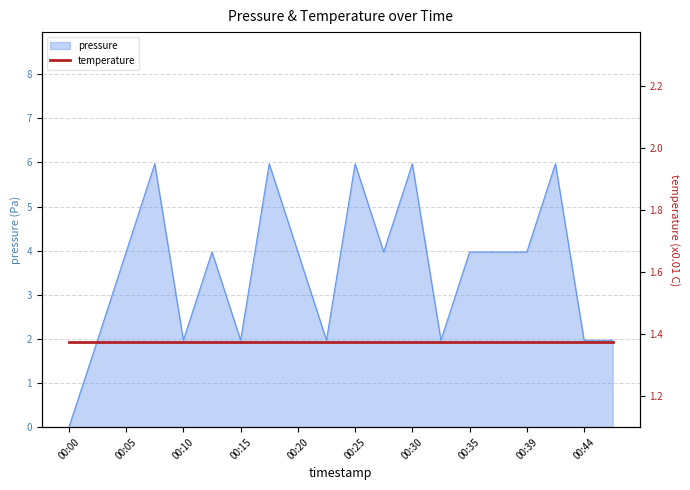

What is the value of the 13th point from the left?

6.0